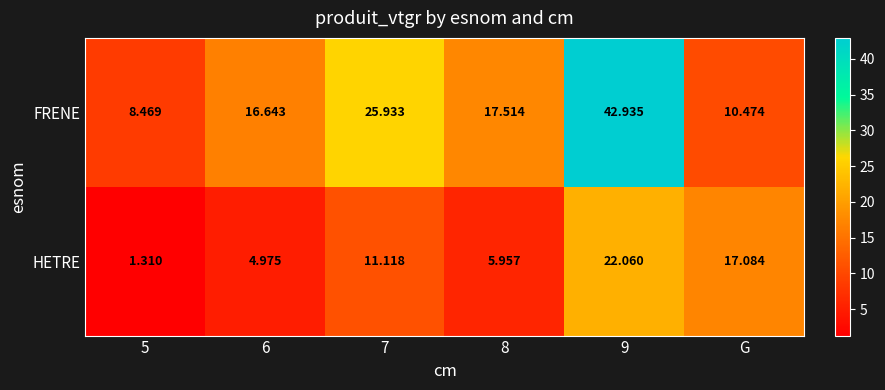

At 6, list the series in order from smallest to largest.

HETRE, FRENE